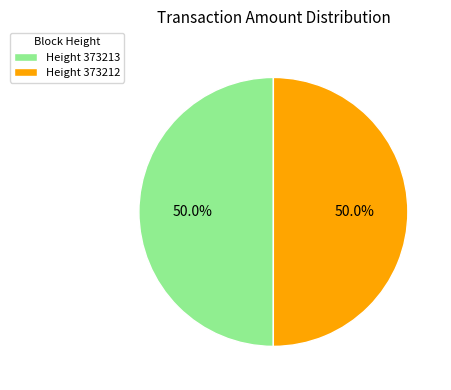

What is the ratio of the value at Height 373212 to the value at Height 373213?

1.0